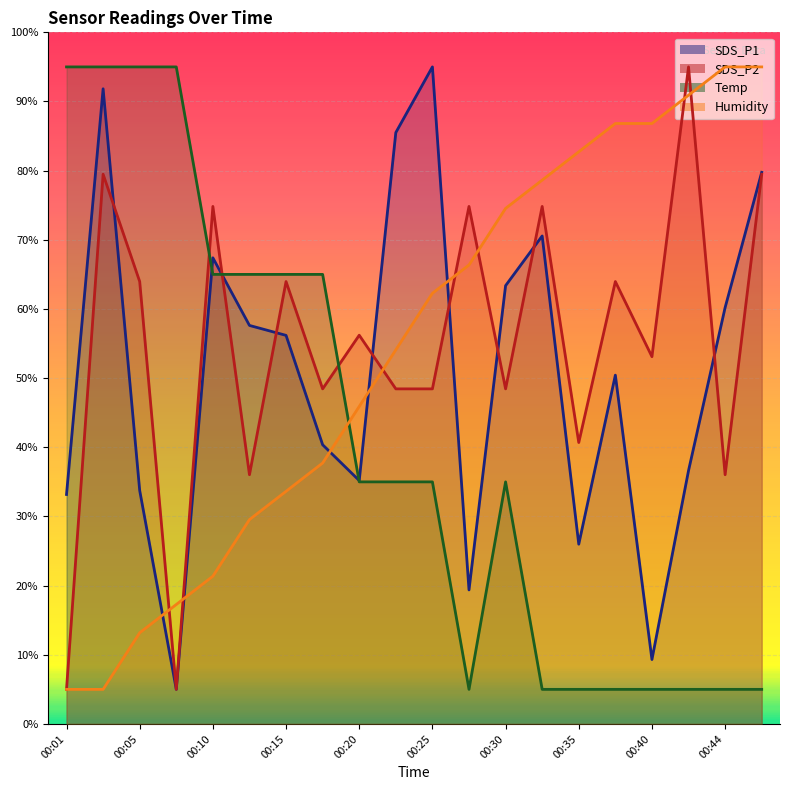

Reading right to left, what are all the values shown in this chart?

SDS_P1: 79.8	60.2	36.6	9.3	50.4	26.0	70.6	63.4	19.4	95.0	85.5	35.2	40.4	56.2	57.6	67.4	5.0	33.8	91.8	33.2
SDS_P2: 79.5	36.0	95.0	53.1	64.0	40.7	74.8	48.4	74.8	48.4	48.4	56.2	48.4	64.0	36.0	74.8	5.0	64.0	79.5	5.0
Temp: 5.0	5.0	5.0	5.0	5.0	5.0	5.0	35.0	5.0	35.0	35.0	35.0	65.0	65.0	65.0	65.0	95.0	95.0	95.0	95.0
Humidity: 95.0	95.0	90.9	86.8	86.8	82.7	78.6	74.5	66.4	62.3	54.1	45.9	37.7	33.6	29.5	21.4	17.3	13.2	5.0	5.0